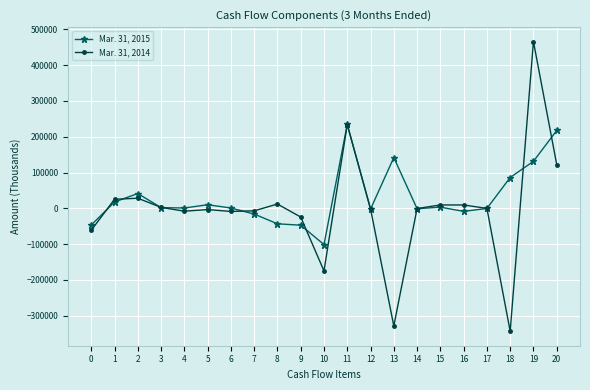

What is the difference between the highest and lowest values at 2?

13136